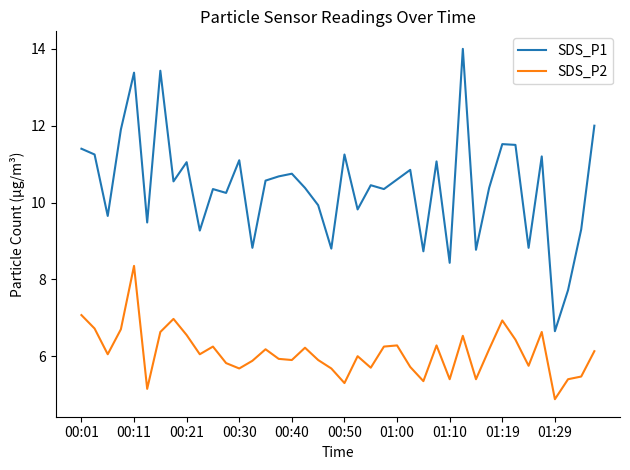

What is the minimum value for SDS_P2?

4.9